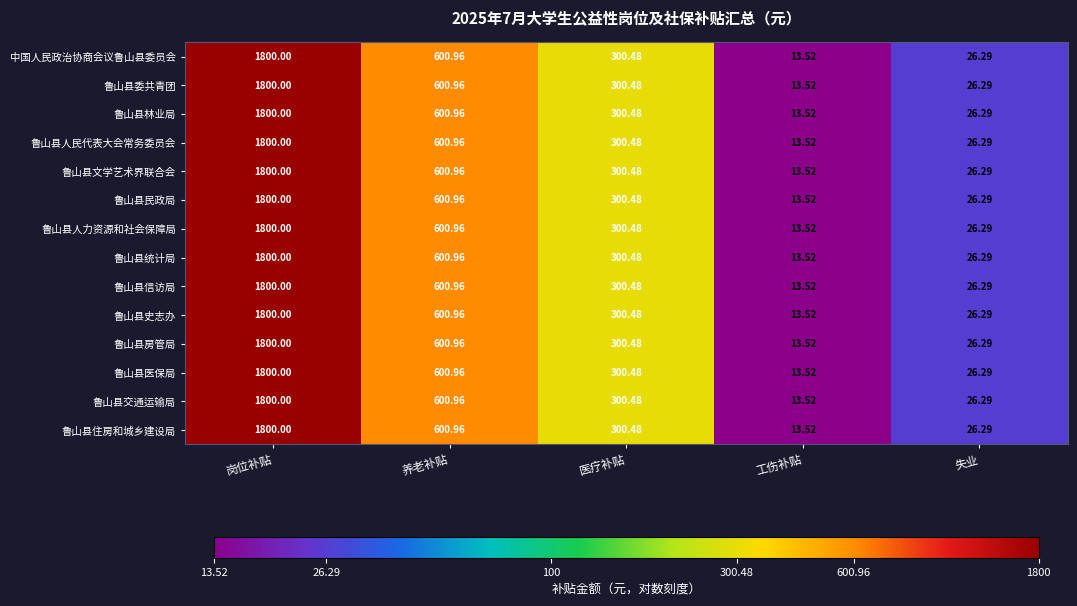

List the labels in order of 鲁山县信访局 value, largest first.

岗位补贴, 养老补贴, 医疗补贴, 失业, 工伤补贴